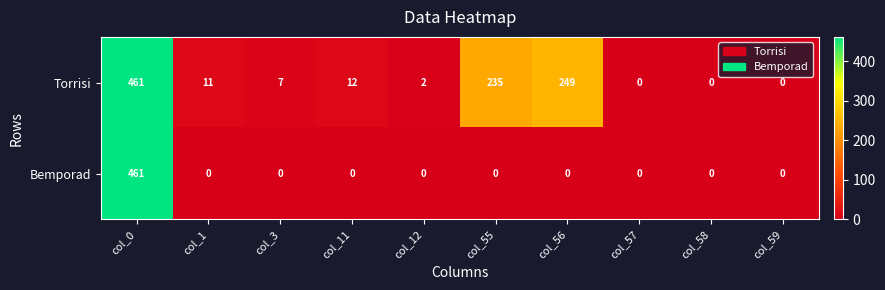

List the series in order of their overall mean, lowest first.

Bemporad, Torrisi